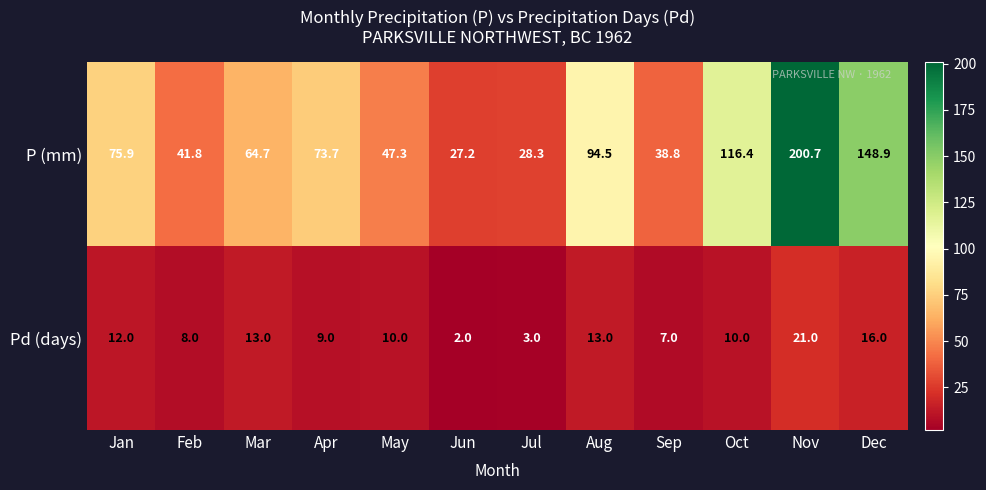

What is the difference between the highest and lowest values at Mar?

51.7